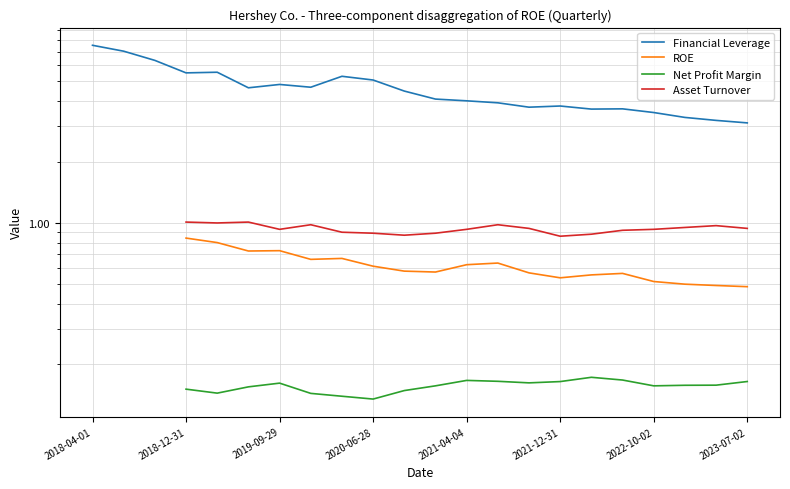

What is the maximum value for Financial Leverage?

7.5